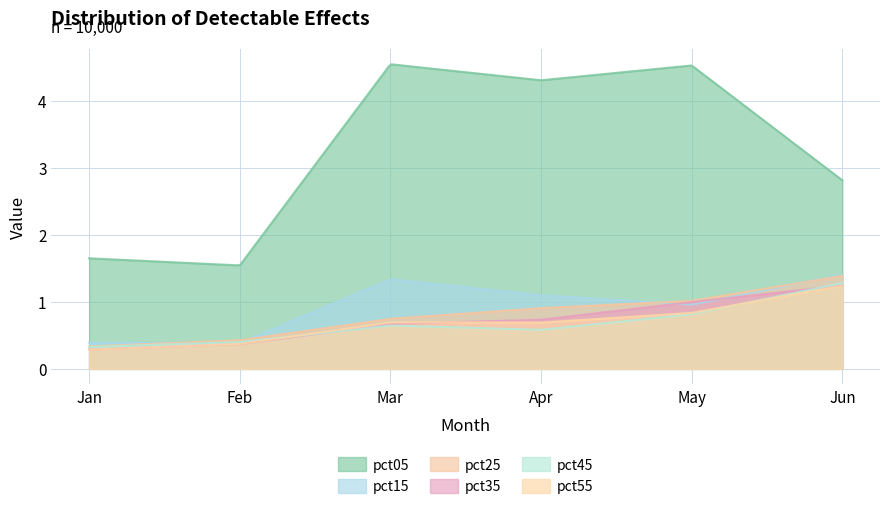

At which label is pct35 closest to 0?

Jan